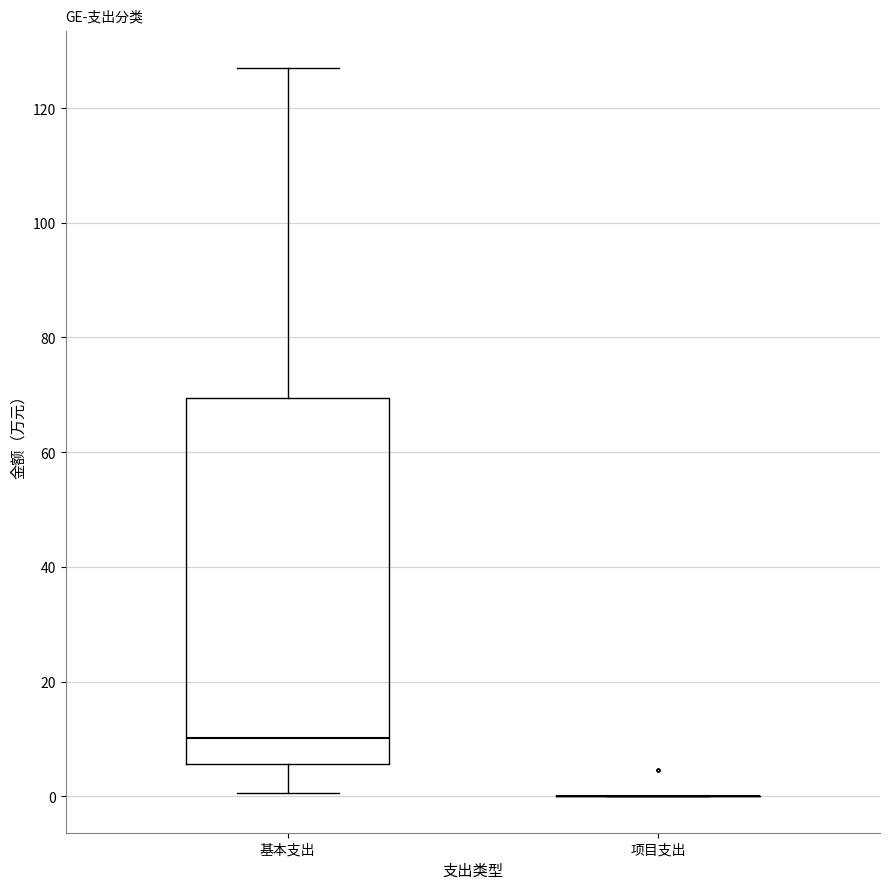

Reading left to right, transcribe this box plot: for each box, give where its median line is, the range the box spans, and where its two whiskers end, as read against the y-axis. The values are not printed on the chart, so give them approximately, as read against the axis.

基本支出: median 10, box 6 to 70, whiskers 0 to 128
项目支出: box collapsed to a line at 0, whiskers 0 to 0